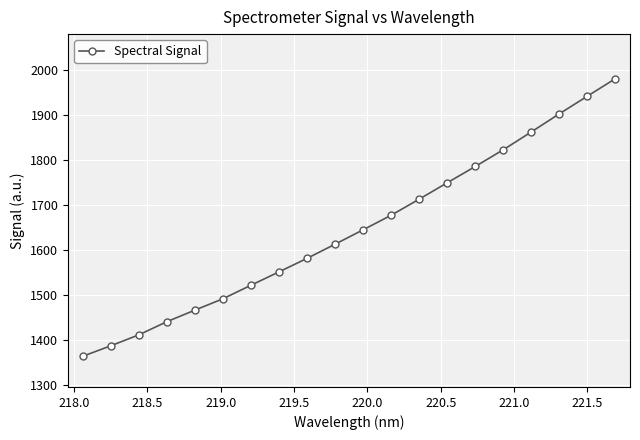

What is the difference between the second highest and second lowest values?

554.5